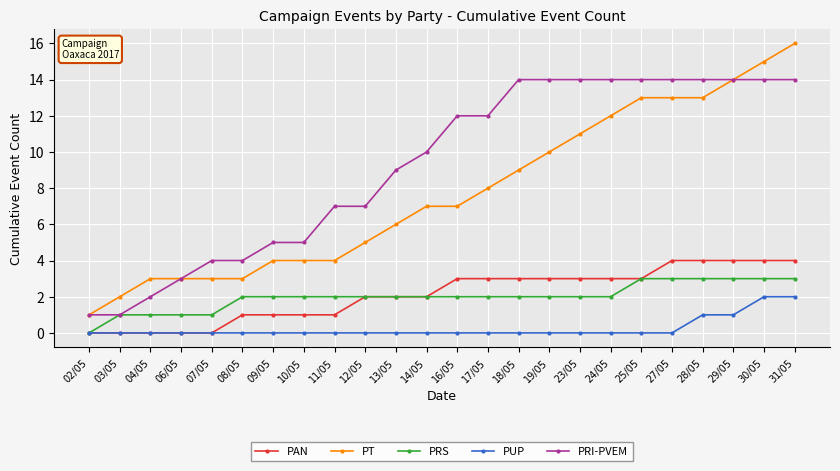

Count the number of categories in the chart.

24